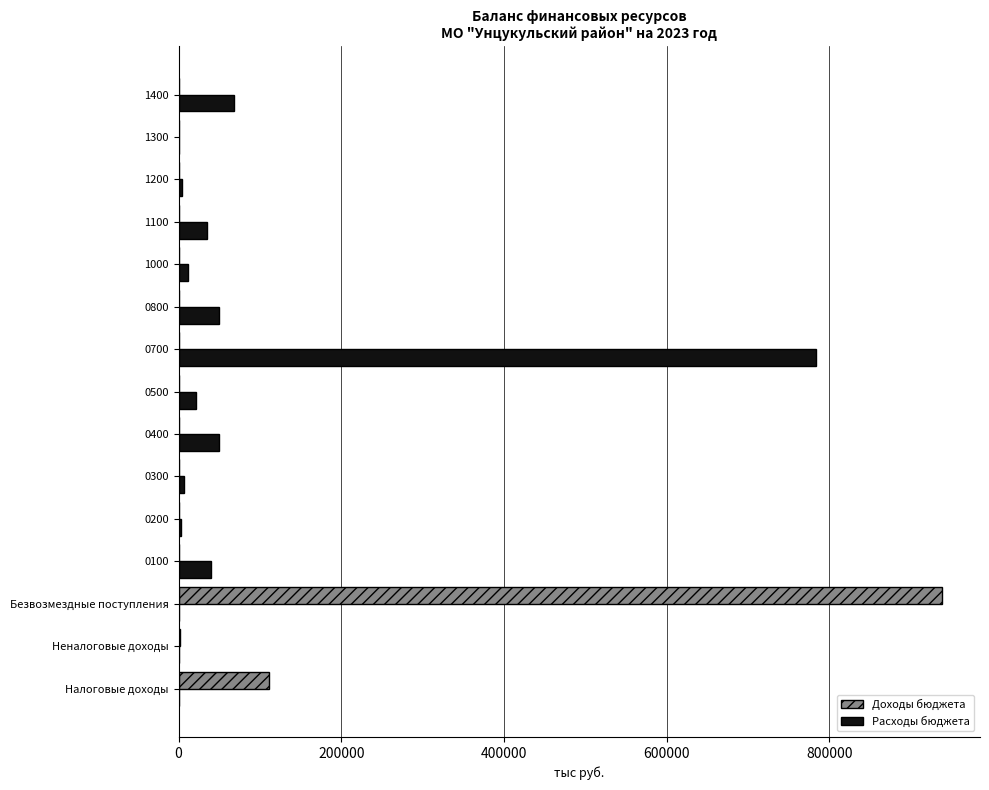

At which label is Доходы бюджета closest to 469142?

Налоговые доходы